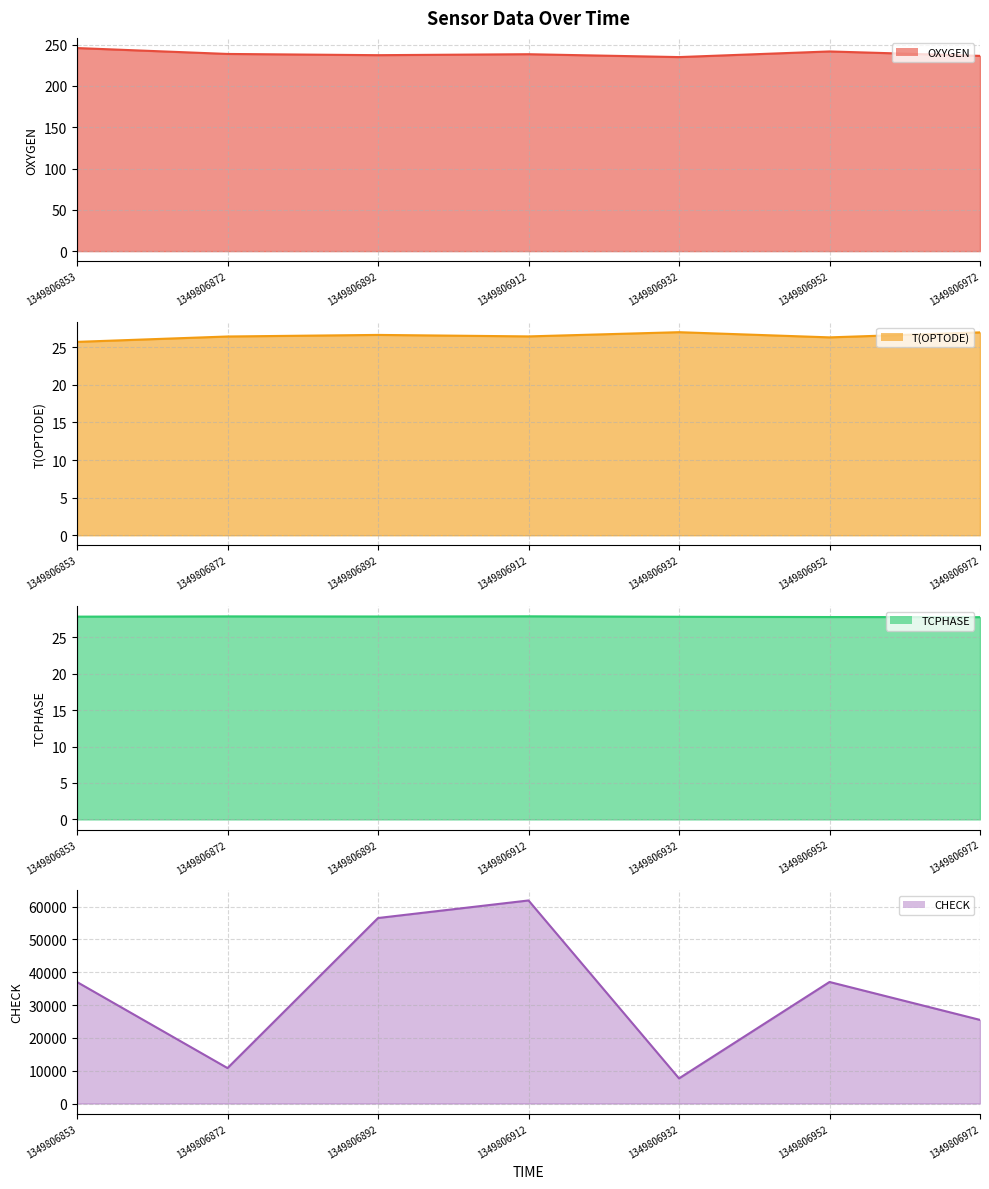

How many values in the T(OPTODE) line series are below 26?

1